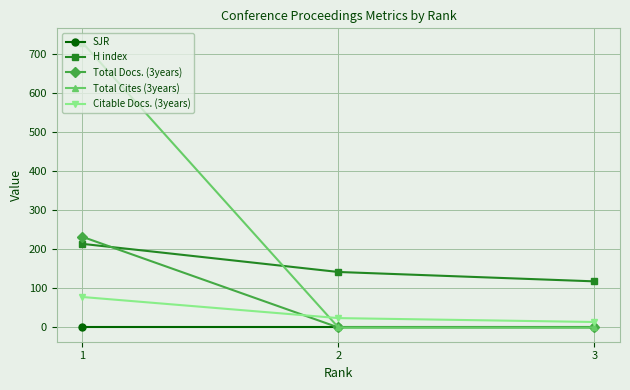

Rank the series by their average value, from lowest to highest.

SJR, Citable Docs. (3years), Total Docs. (3years), H index, Total Cites (3years)